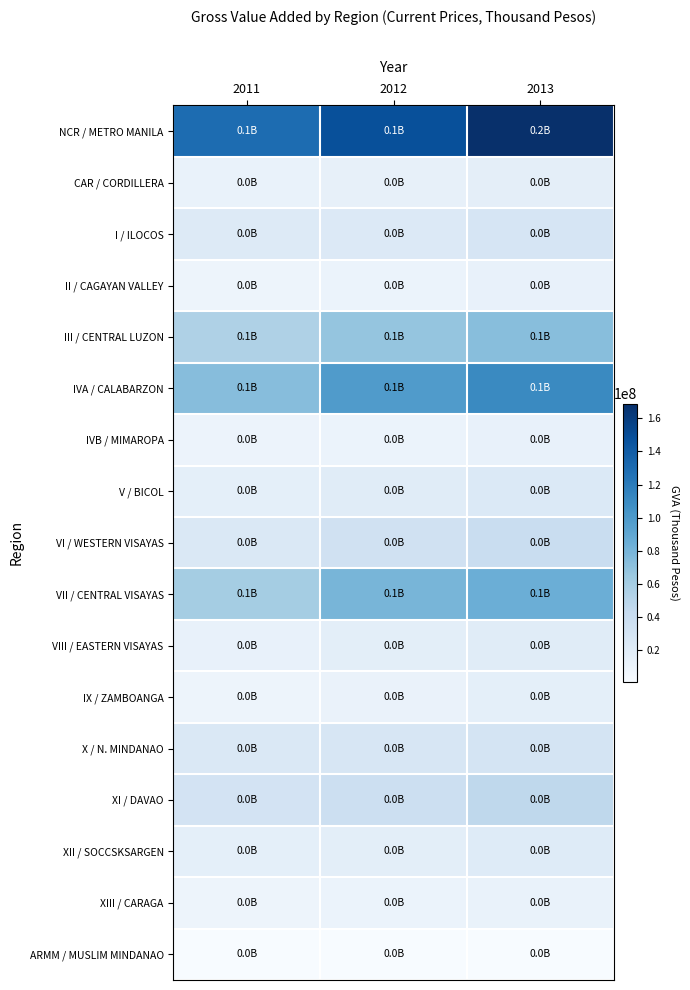

What is the spread (max minus min) of values at 2011?

128873289.1